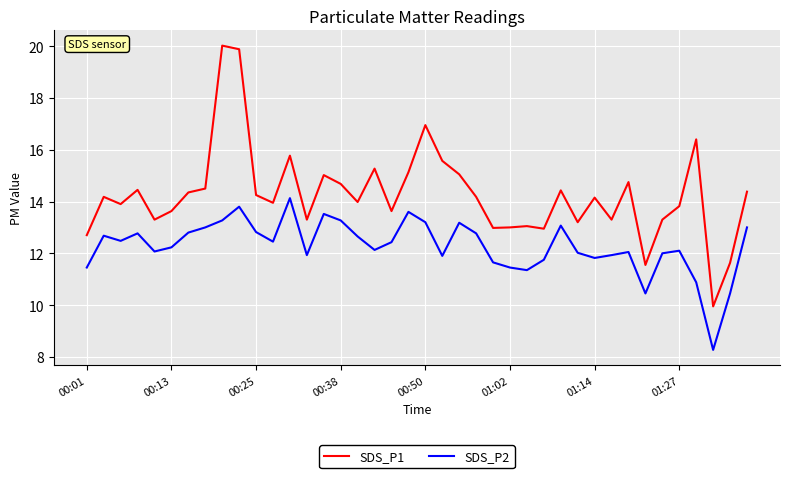

True or false: SDS_P1 has more than 0 interior local peaks.

True